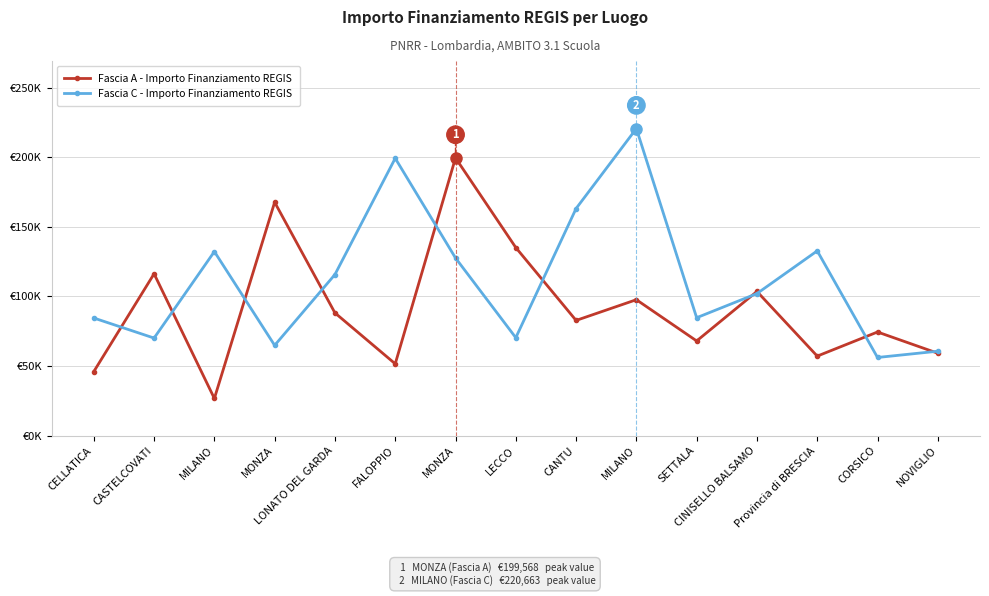

What are all the series names shown in the legend?

Fascia A - Importo Finanziamento REGIS, Fascia C - Importo Finanziamento REGIS